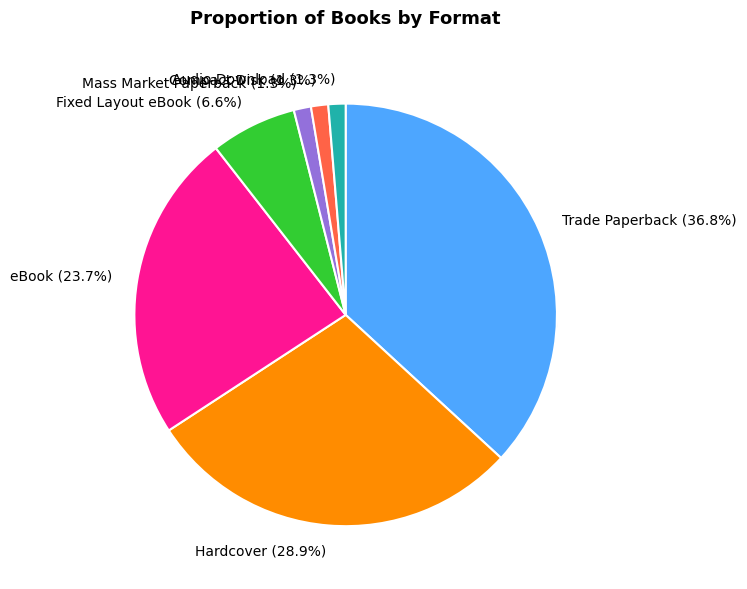

Count the number of slices in the pie.

7